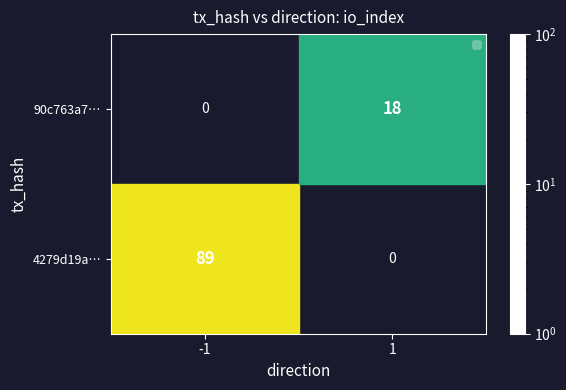

Which series has the largest range (max minus min)?

4279d19a…